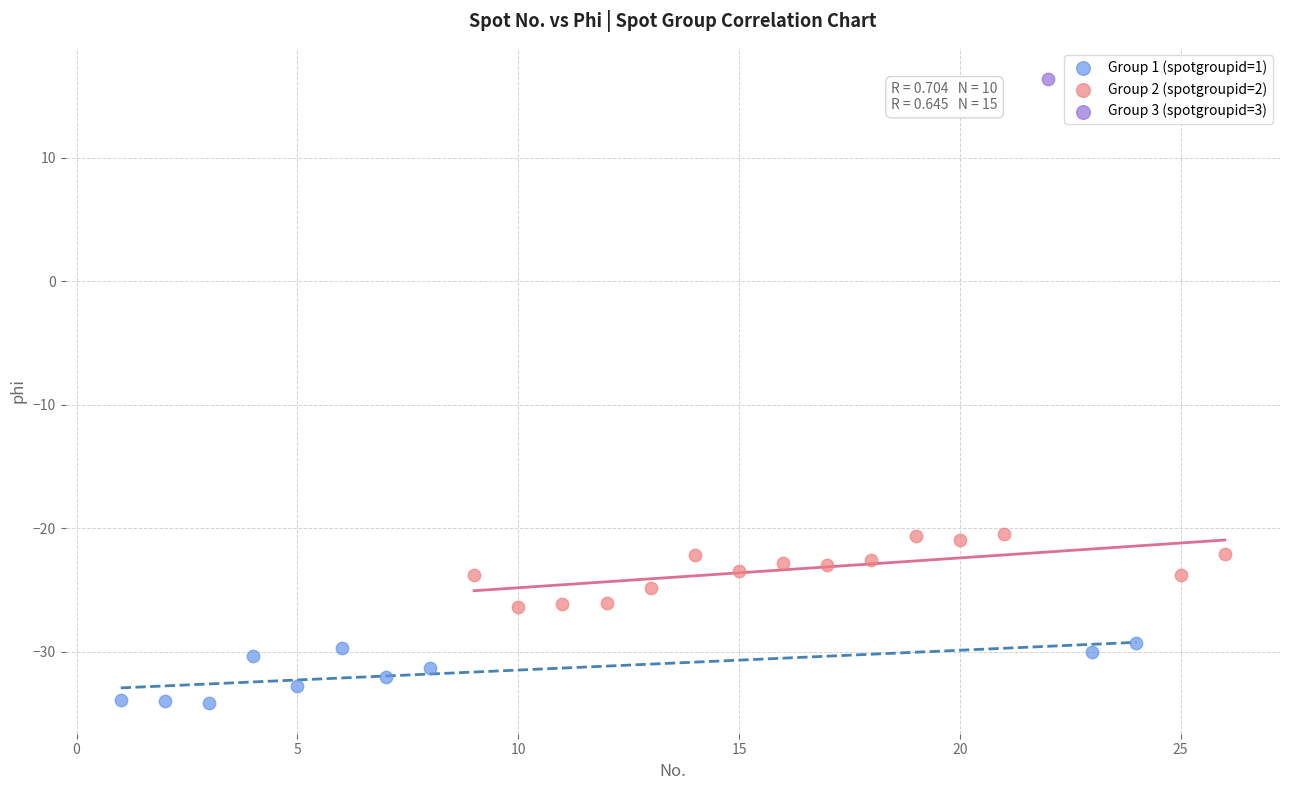

What are all the series names shown in the legend?

Group 1 (spotgroupid=1), Group 2 (spotgroupid=2), Group 3 (spotgroupid=3)